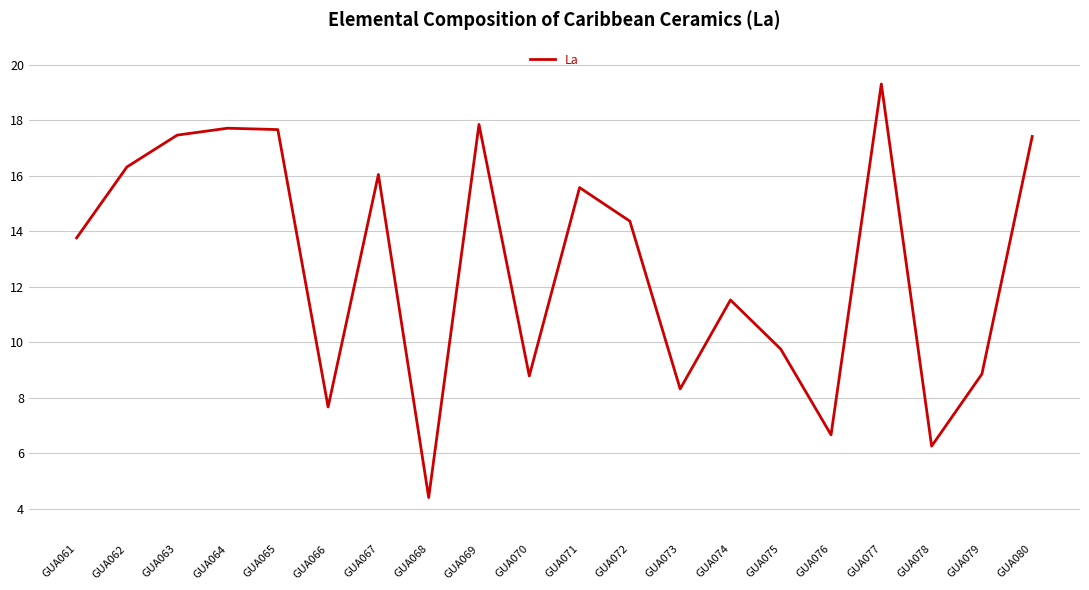

Approximately how many times larger is the value at GUA061 compared to GUA078?

2.2